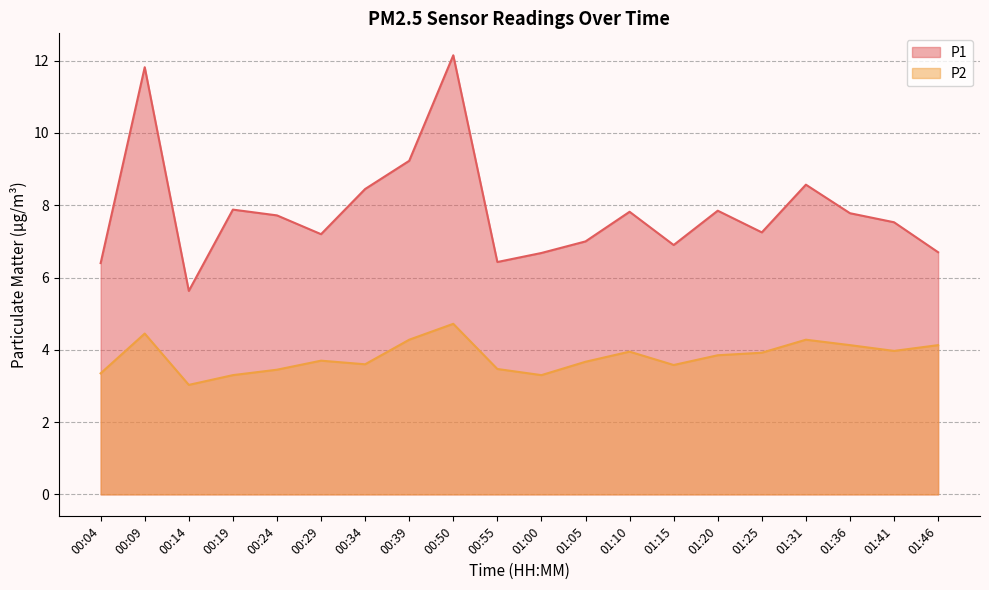

Rank the categories by P1 value from highest to lowest.

00:50, 00:09, 00:39, 01:31, 00:34, 00:19, 01:20, 01:10, 01:36, 00:24, 01:41, 01:25, 00:29, 01:05, 01:15, 01:46, 01:00, 00:55, 00:04, 00:14